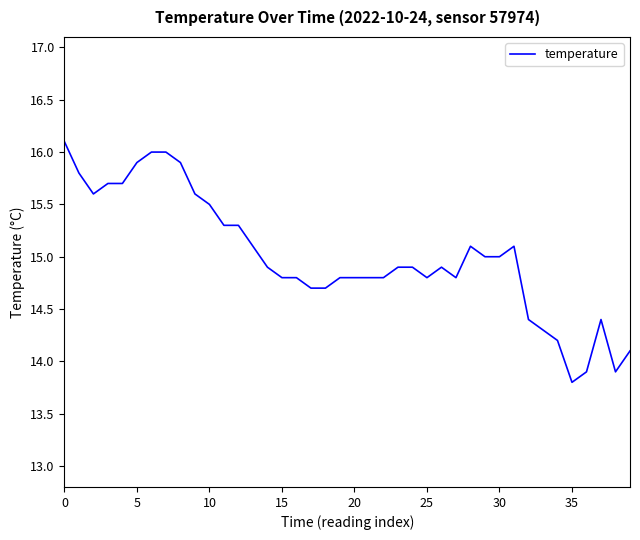

What is the difference between the maximum and minimum values?

2.3